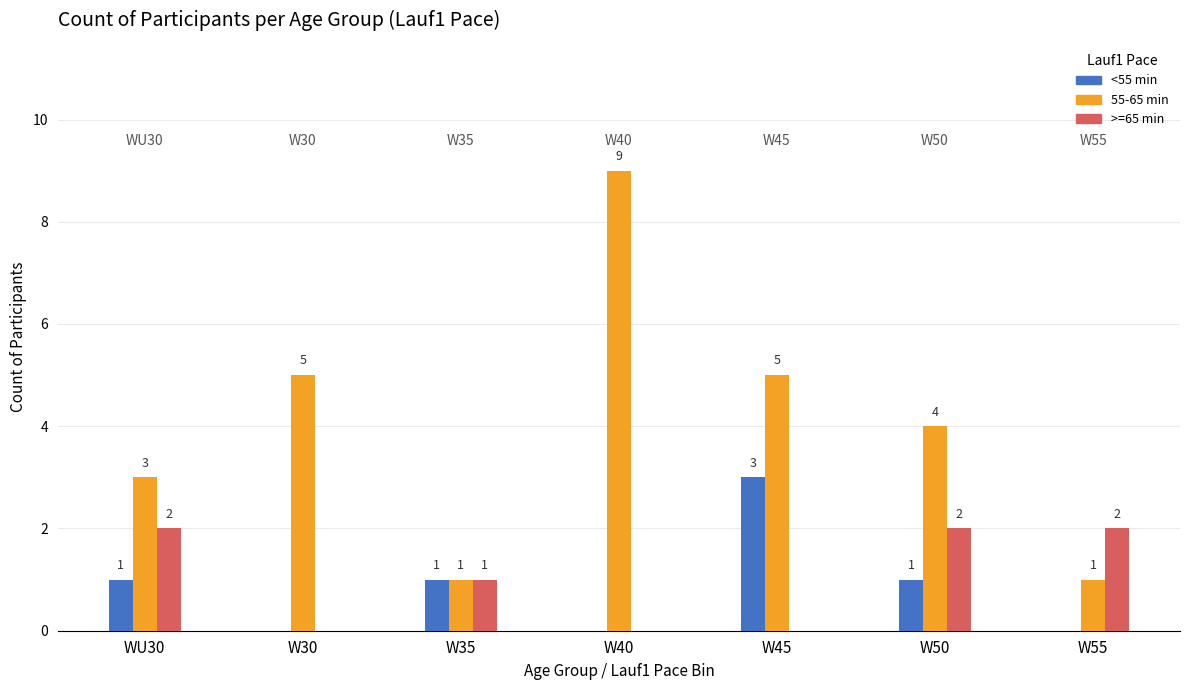

Which category has the highest value in the 55-65 min series?

W40